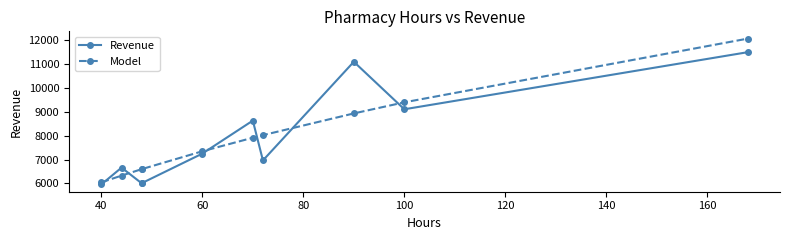

Which series ends up on top after the final intersection of Model and Revenue?

Model